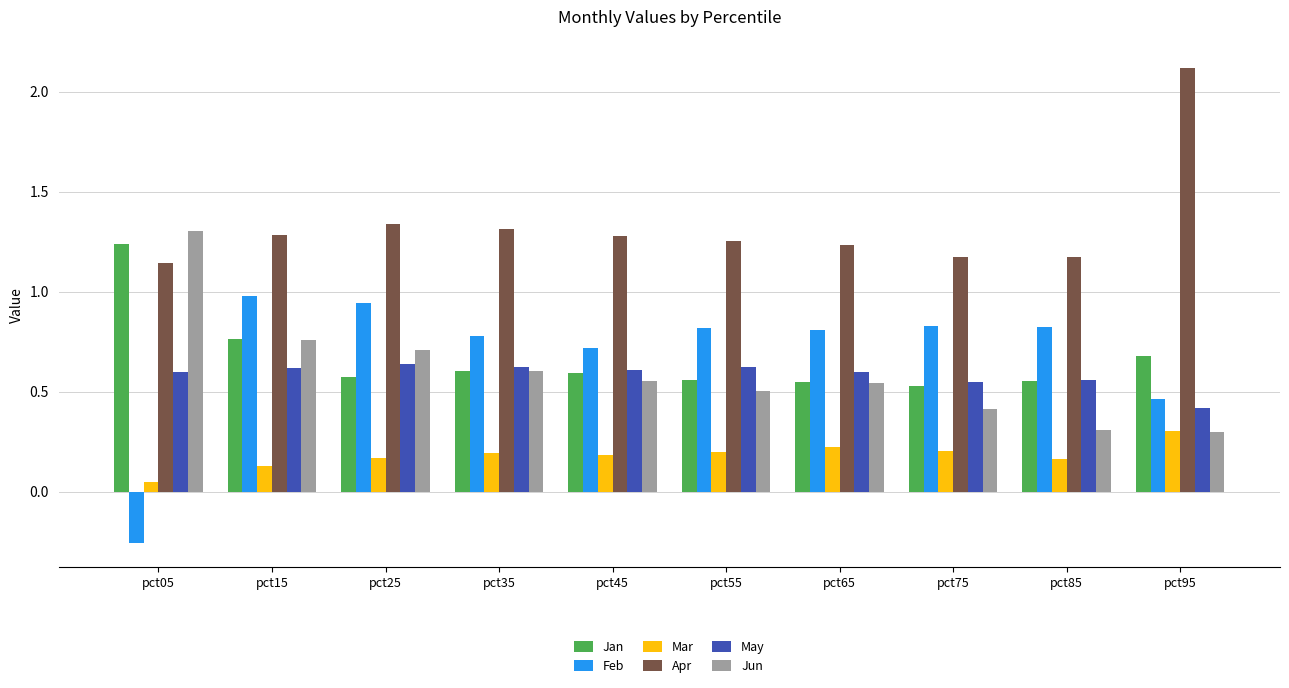

At which label does Feb first exceed 0?

pct15